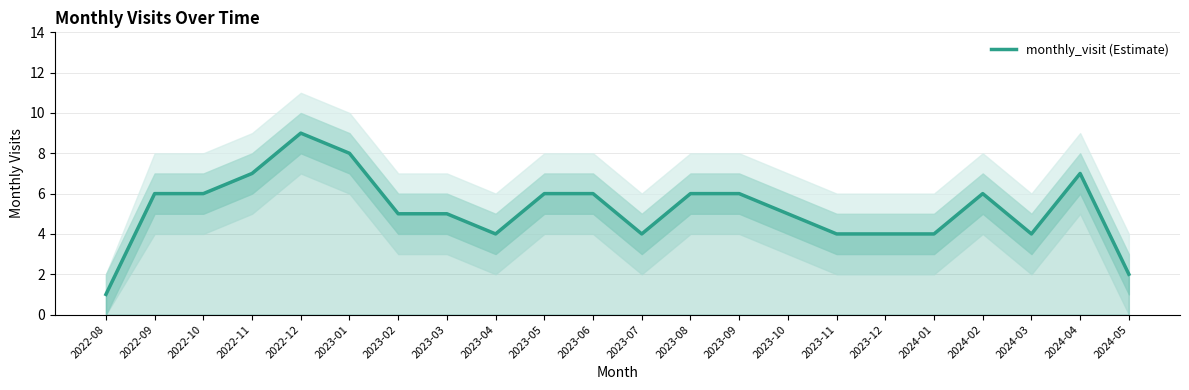

Reading left to right, extract all data points from this chart.

1	6	6	7	9	8	5	5	4	6	6	4	6	6	5	4	4	4	6	4	7	2